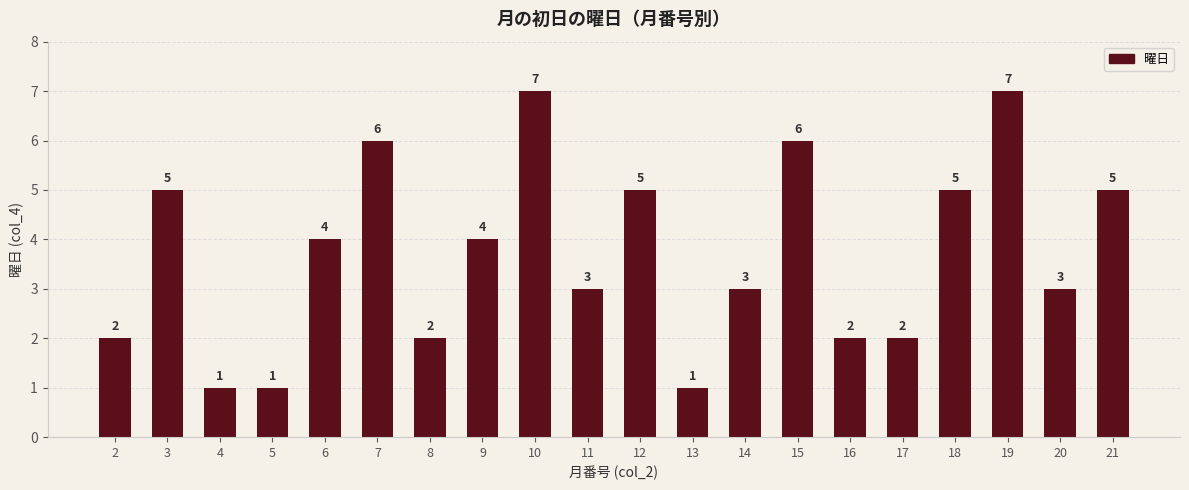

The chart shows a value of 2 at 2. True or false?

True